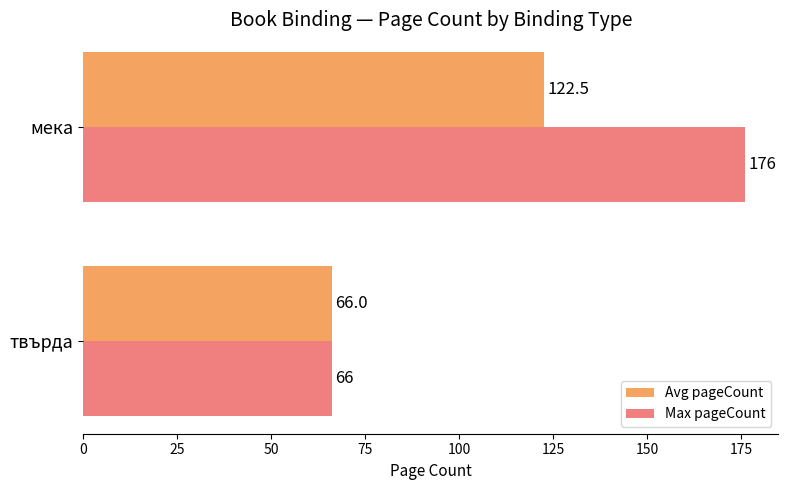

Is the value of Avg pageCount at мека greater than the value of Max pageCount at твърда?

Yes